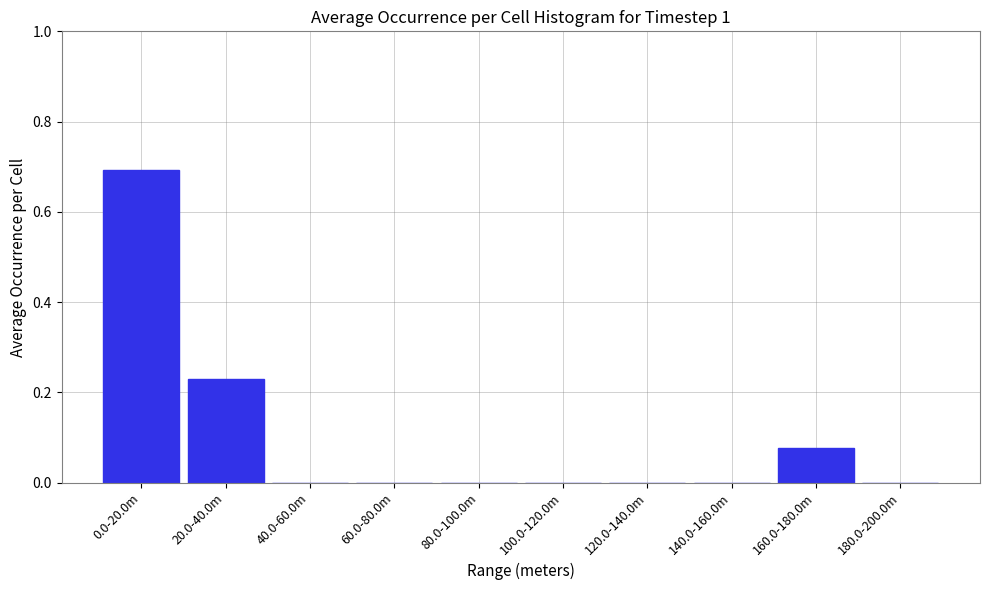

What is the sum of all values?

1.0